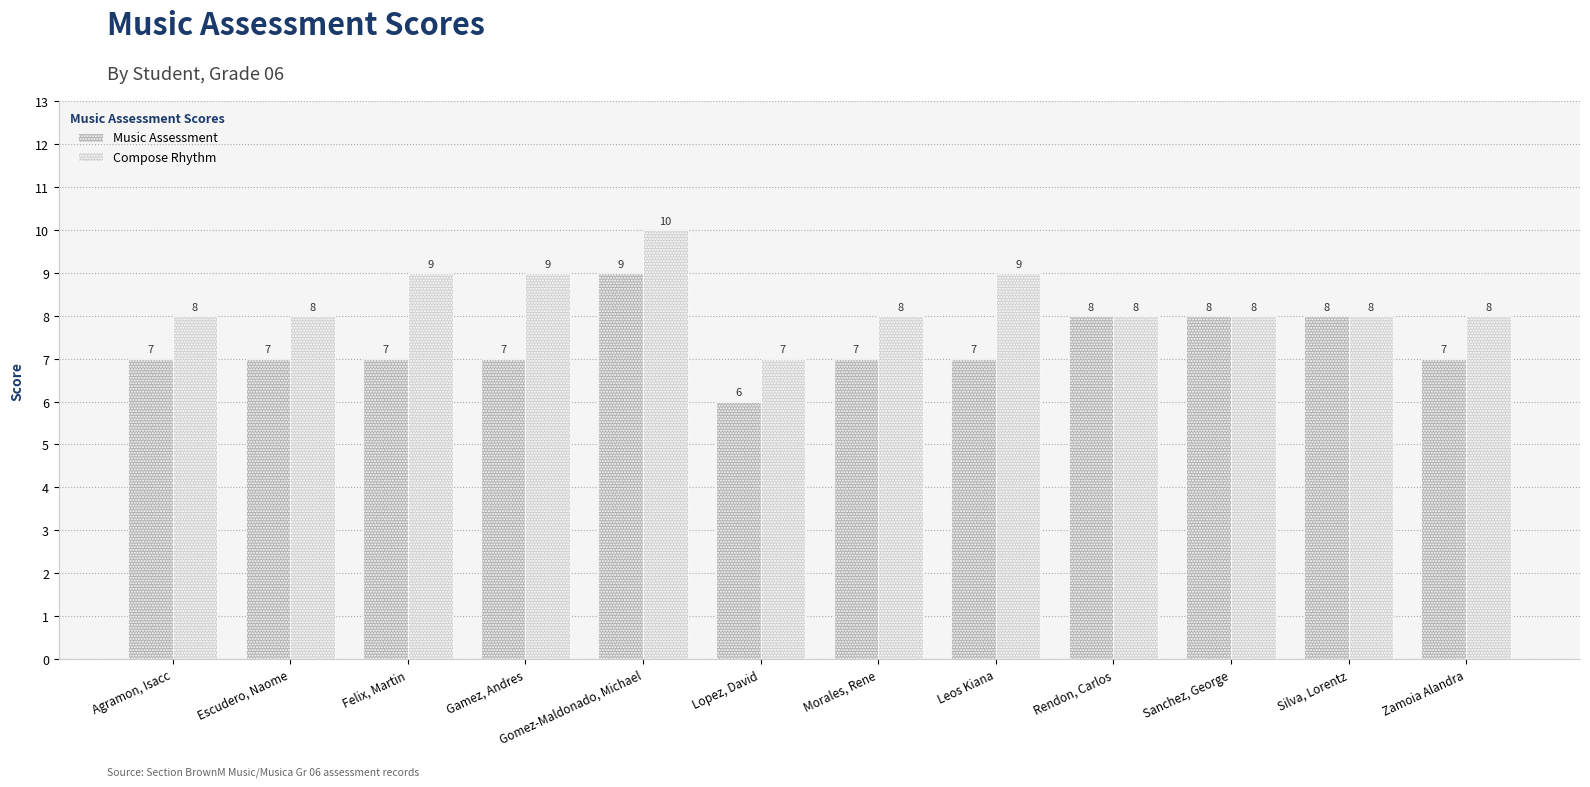

Between Gomez-Maldonado, Michael and Leos Kiana, which series saw the biggest shift?

Music Assessment